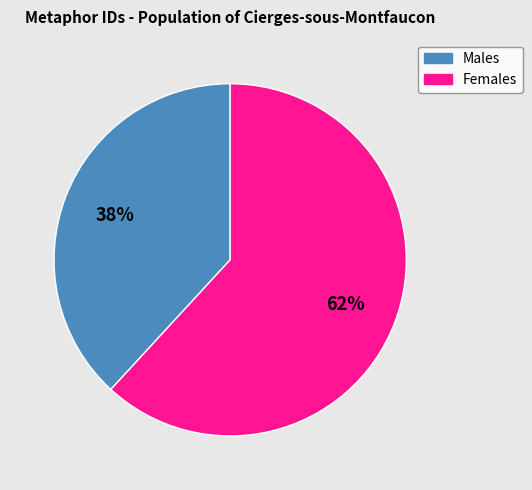

Is there any slice that represents more than half of the pie?

Yes